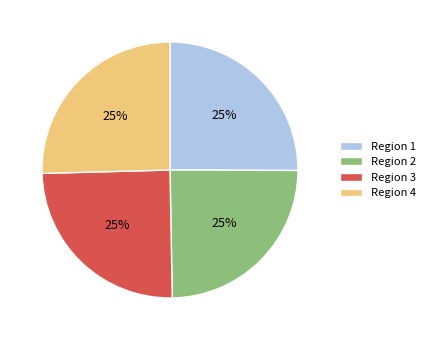

To the nearest percent, what is the combined percentage of Region 1 and Region 3?

50%